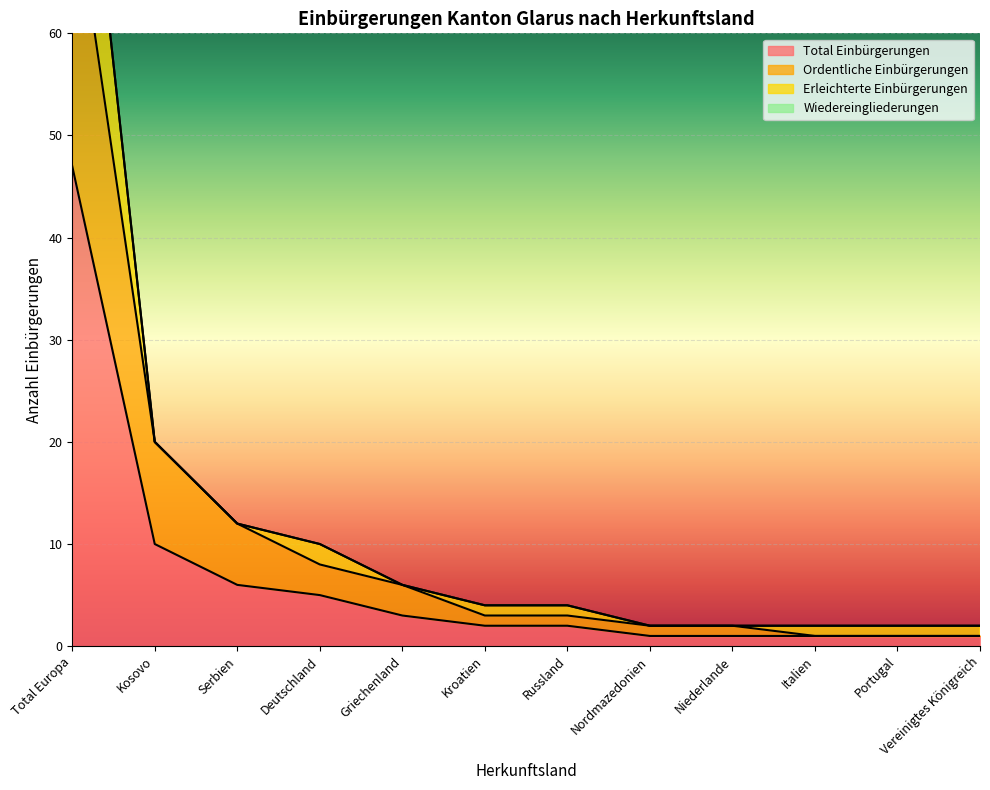

Reading right to left, transcribe all the data shown in this chart.

Total Einbürgerungen: 1	1	1	1	1	2	2	3	5	6	10	47
Ordentliche Einbürgerungen: 1	1	1	2	2	3	3	6	8	12	20	75